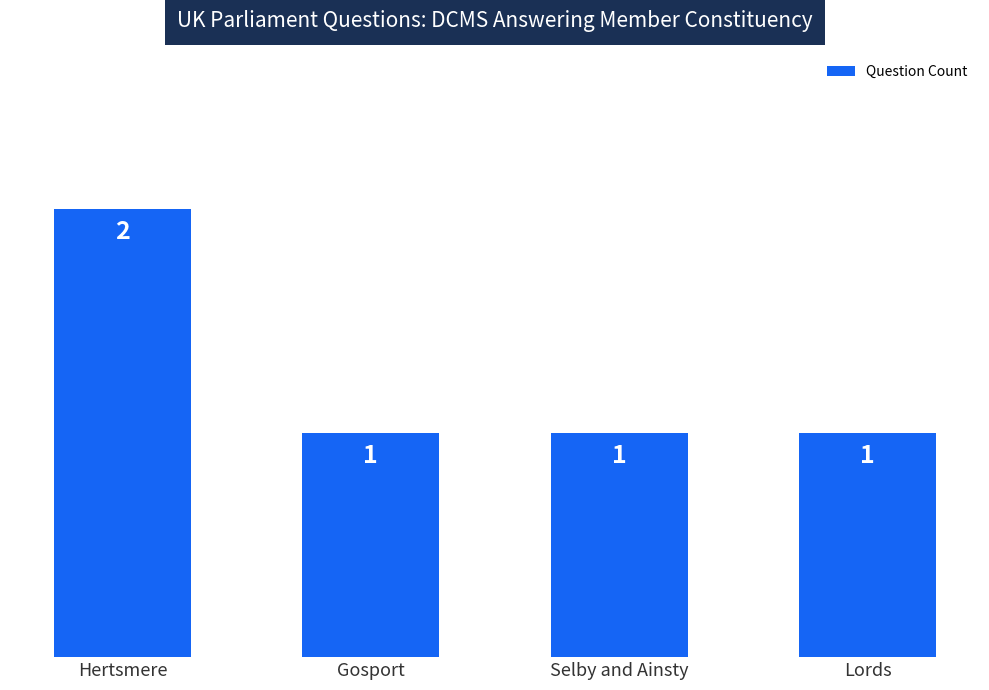

Does the chart contain any negative values?

No